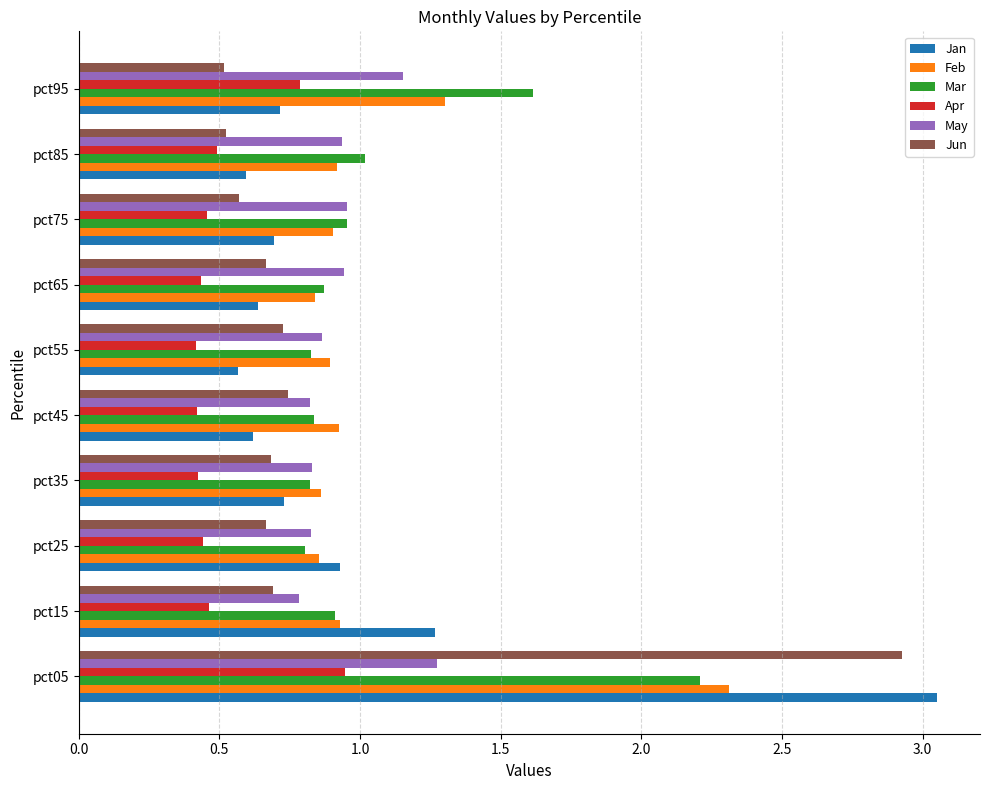

Which category has the highest value in the Jan series?

pct05